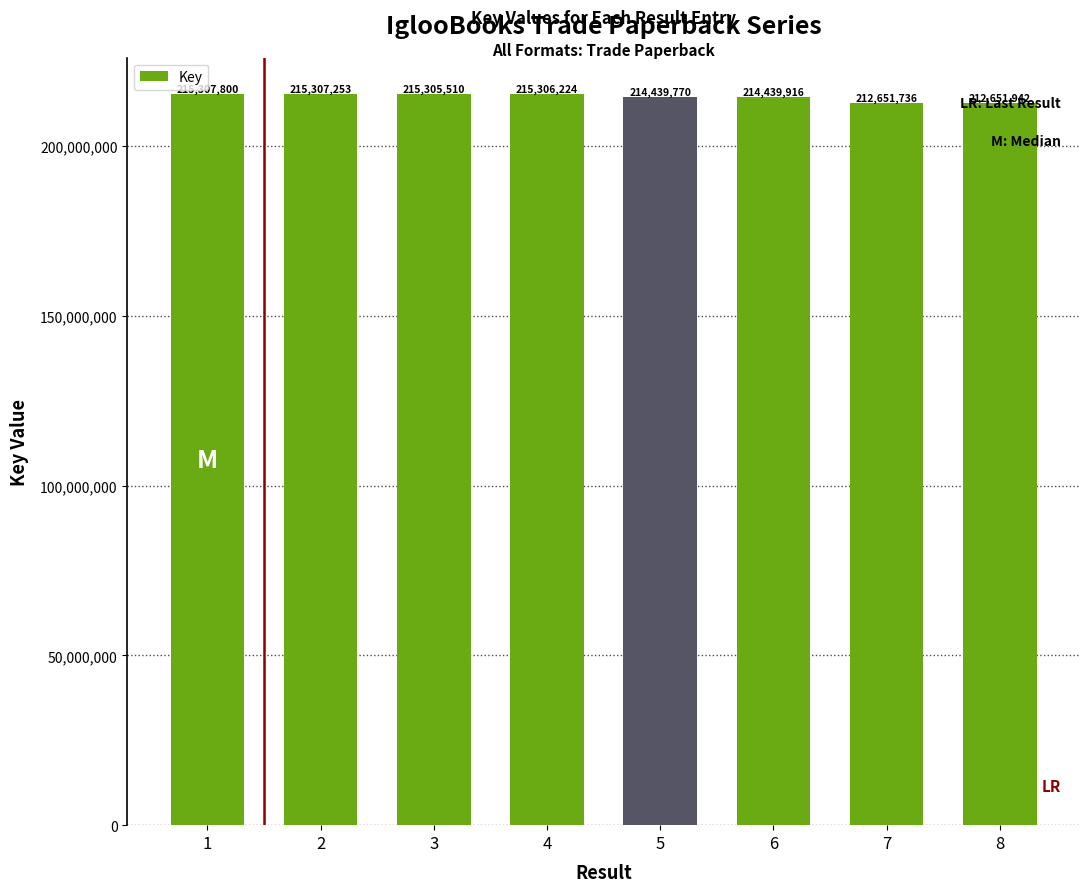

What is the greatest value displayed?

215307800